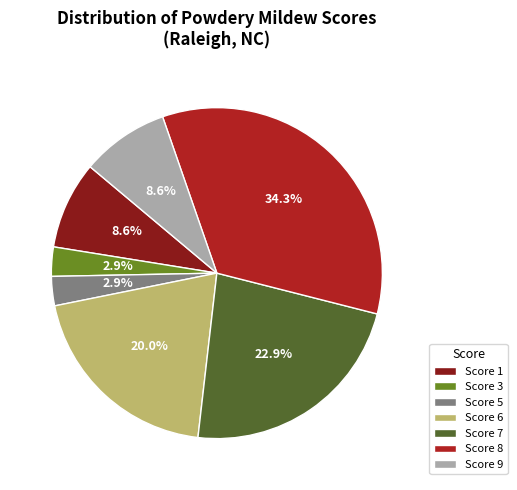

What is the ratio of the value at Score 1 to the value at Score 8?

0.3